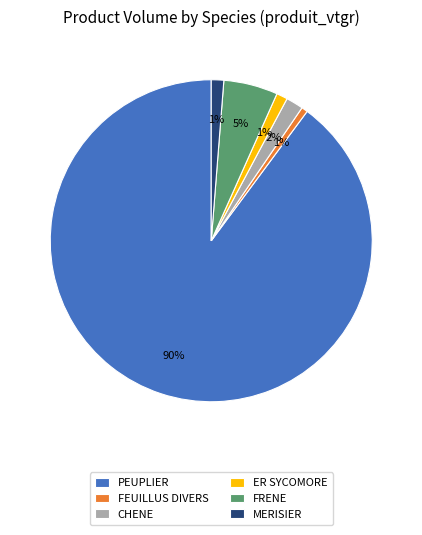

Is the sum of ER SYCOMORE and PEUPLIER greater than half?

Yes